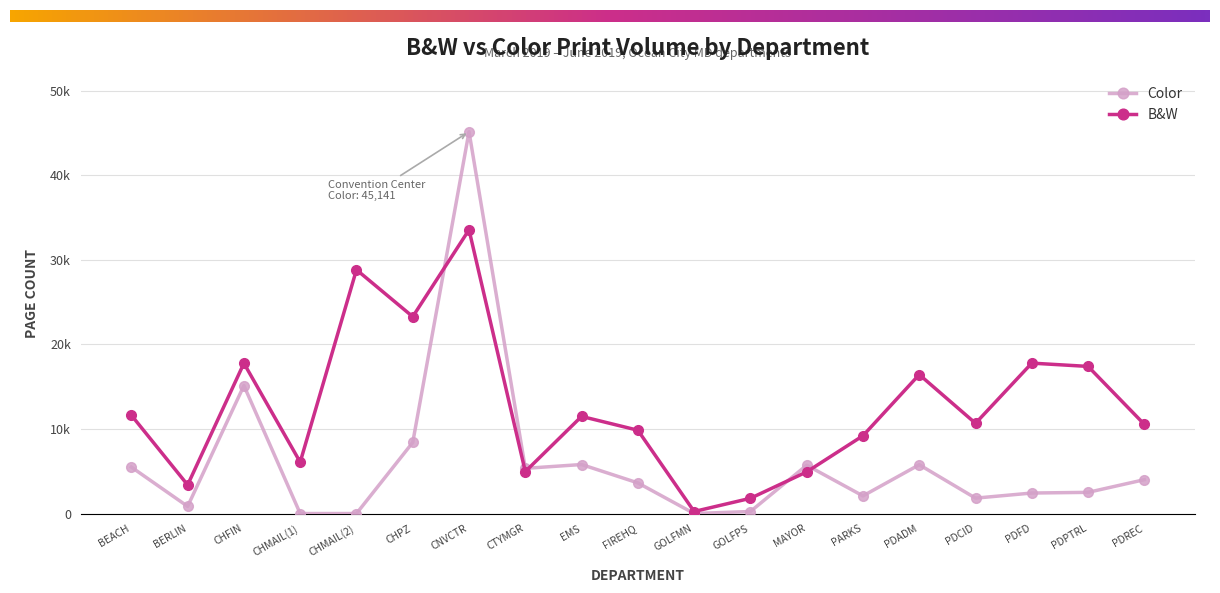

Does the chart have visible grid lines?

Yes